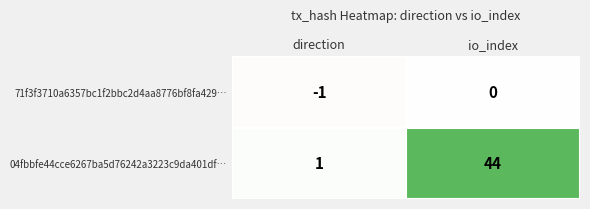

At how many categories does at least one series exceed 6?

1